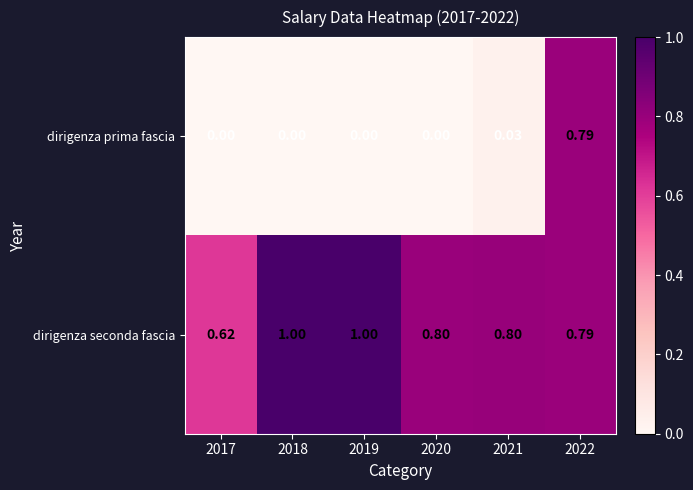

How many distinct data groups are displayed?

2